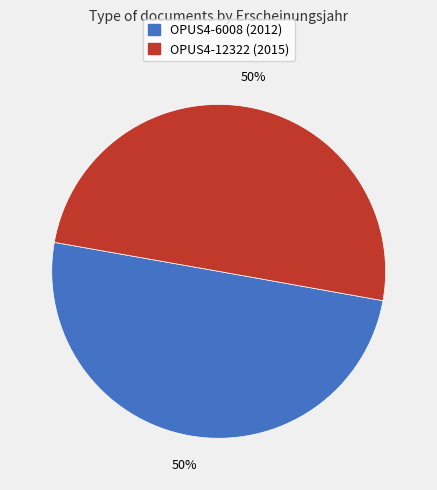

True or false: OPUS4-6008 accounts for 64% of the total.

False